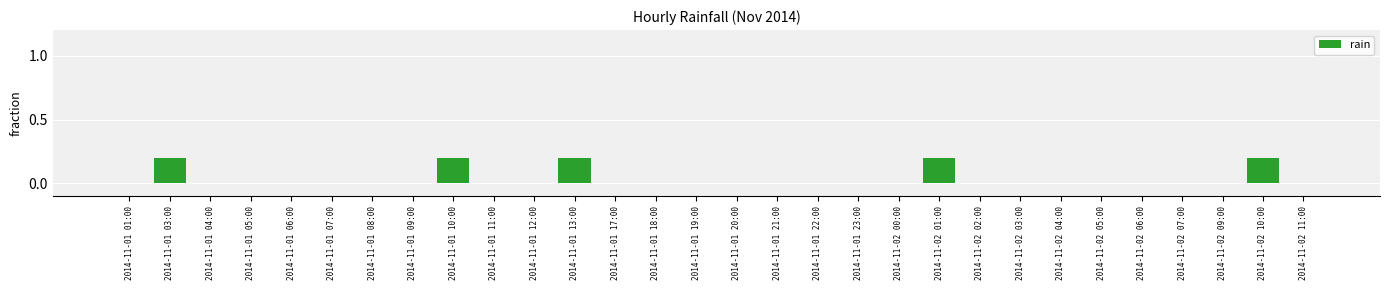

Between 2014-11-02 04:00 and 2014-11-01 10:00, which is larger?

2014-11-01 10:00